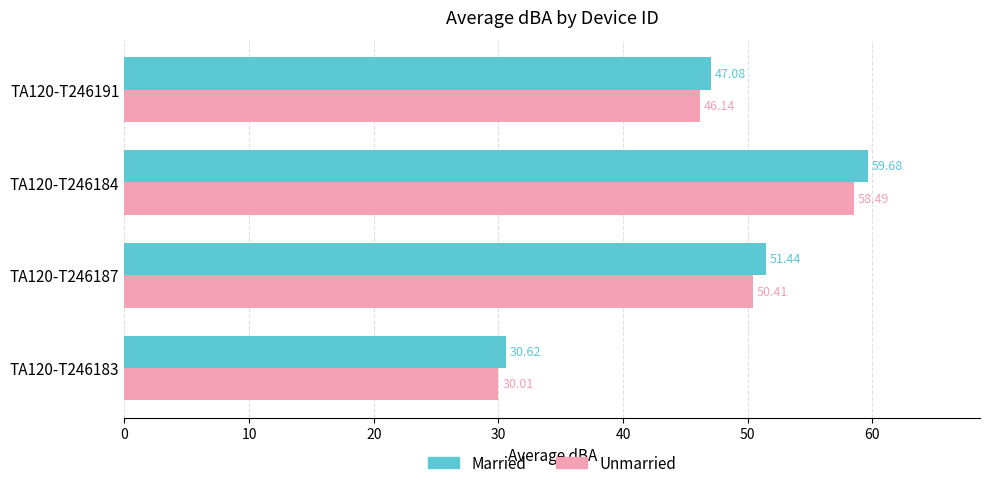

At how many categories does at least one series exceed 32?

3